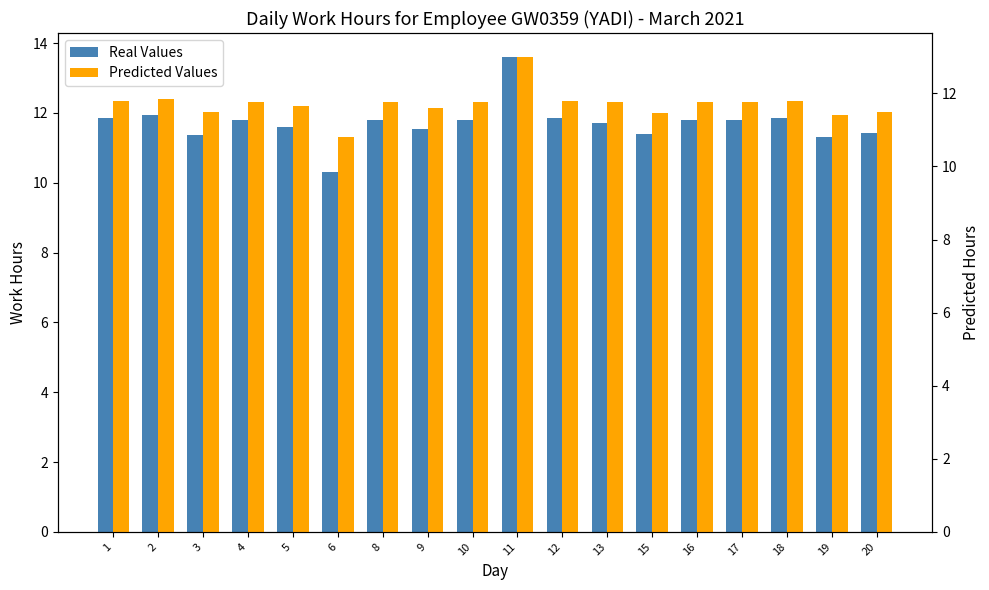

Are the bars grouped side by side (vs. stacked)?

Yes